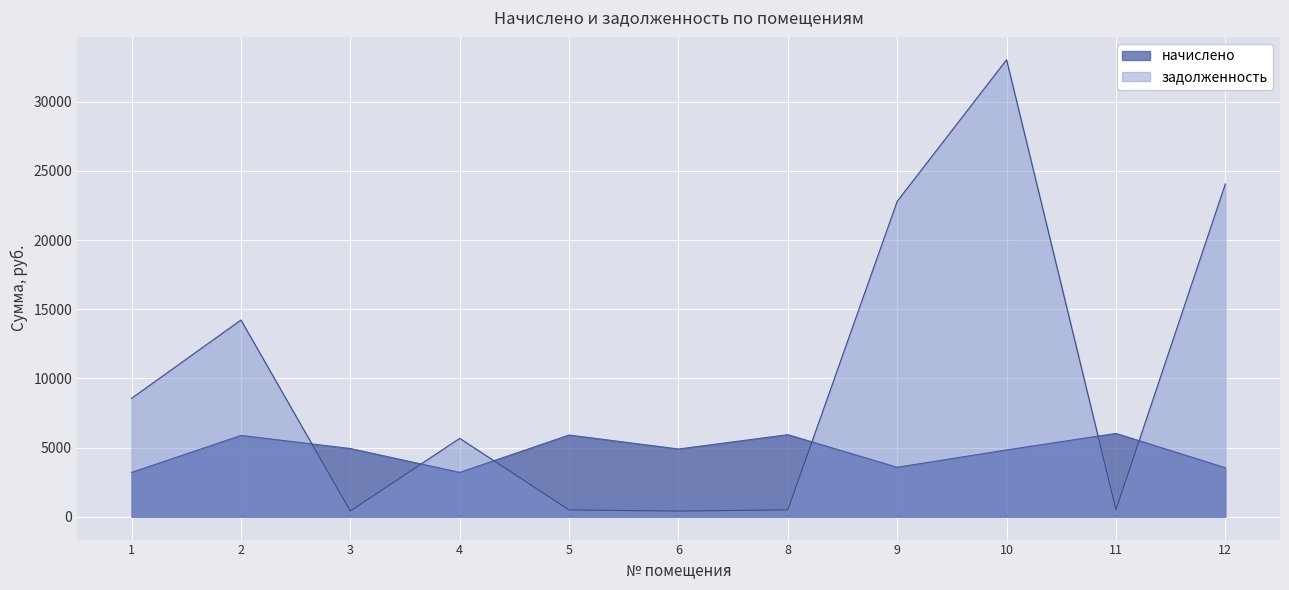

Where is the first local minimum for начислено?

4